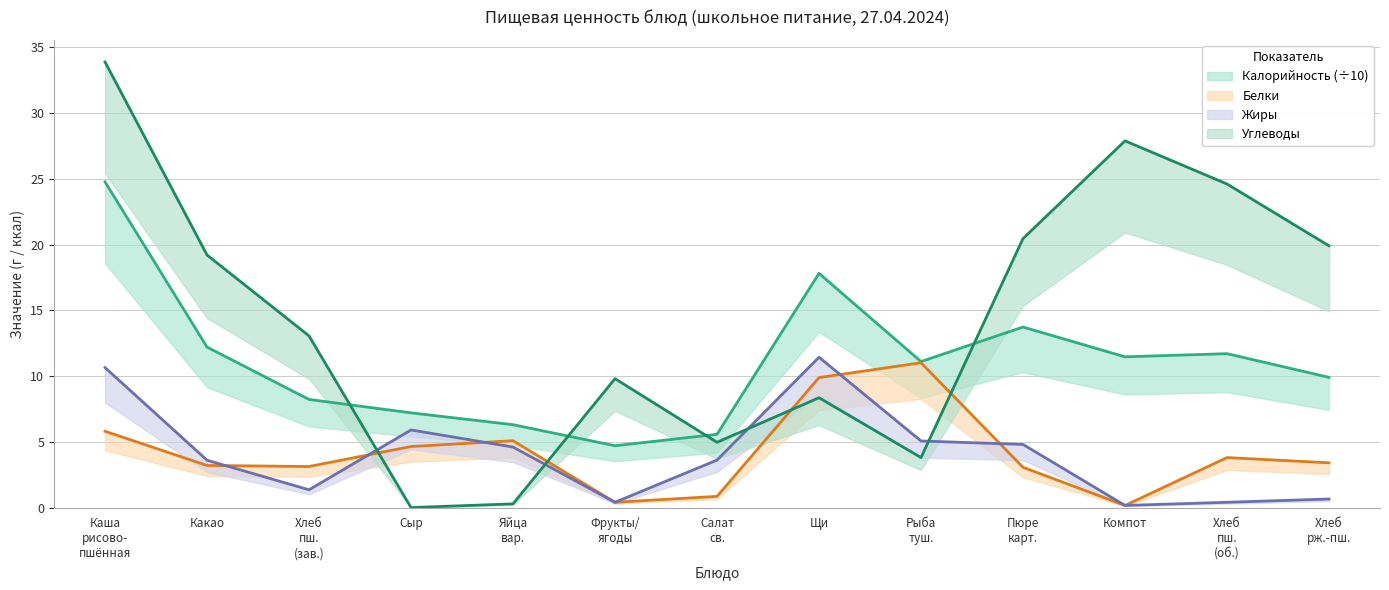

How many lines are shown in the chart?

4